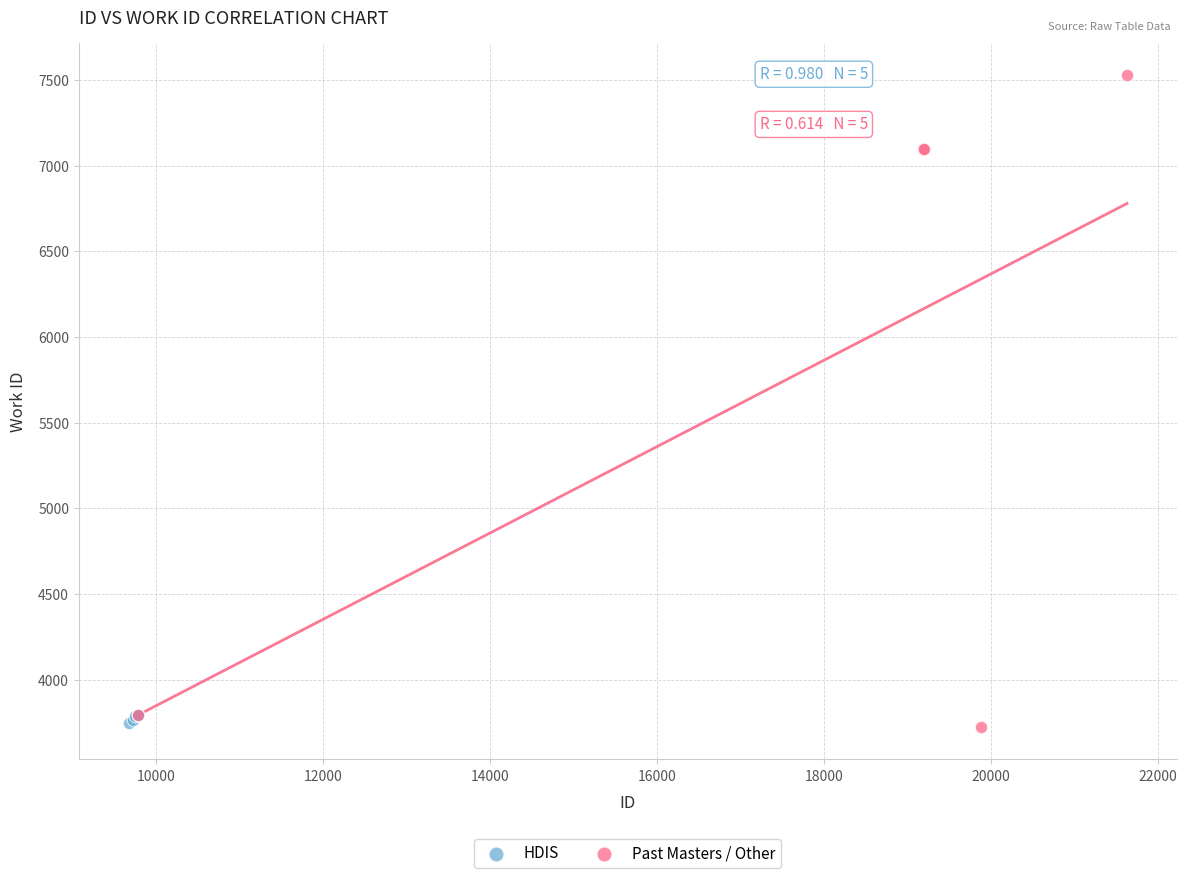

Which series contains the highest Y value?

Past Masters / Other